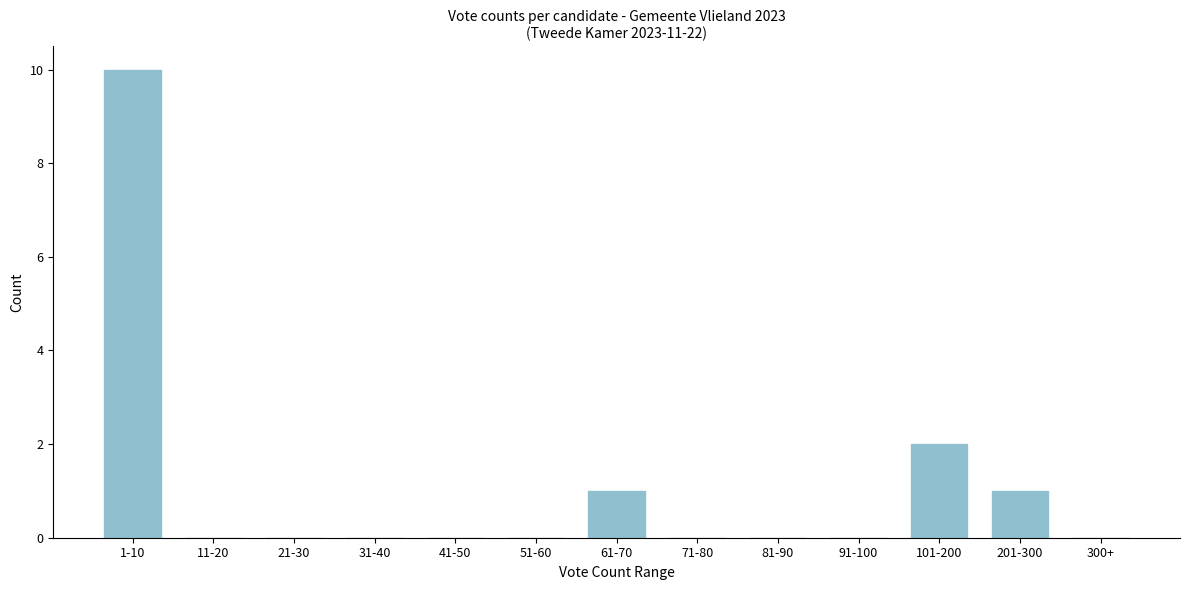

Reading right to left, what are all the values shown in this chart?

300+=0	201-300=1	101-200=2	91-100=0	81-90=0	71-80=0	61-70=1	51-60=0	41-50=0	31-40=0	21-30=0	11-20=0	1-10=10